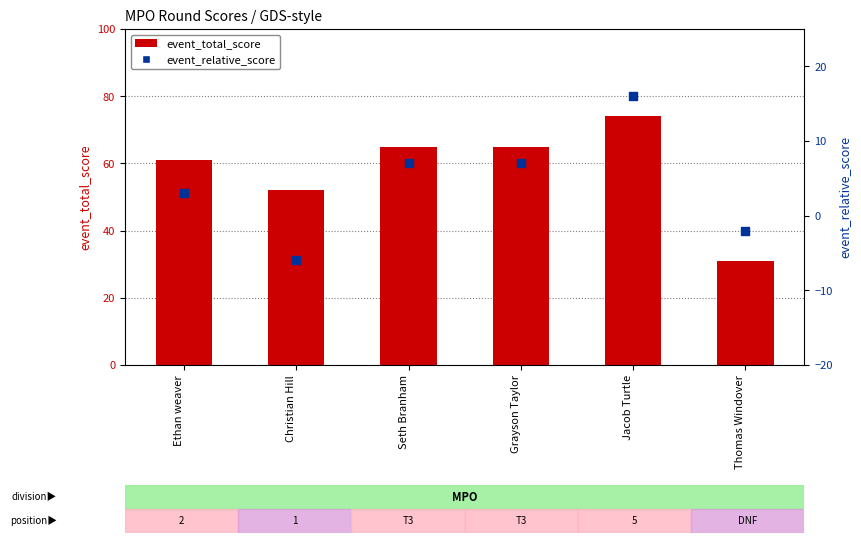

What are all the series names shown in the legend?

event_total_score, event_relative_score